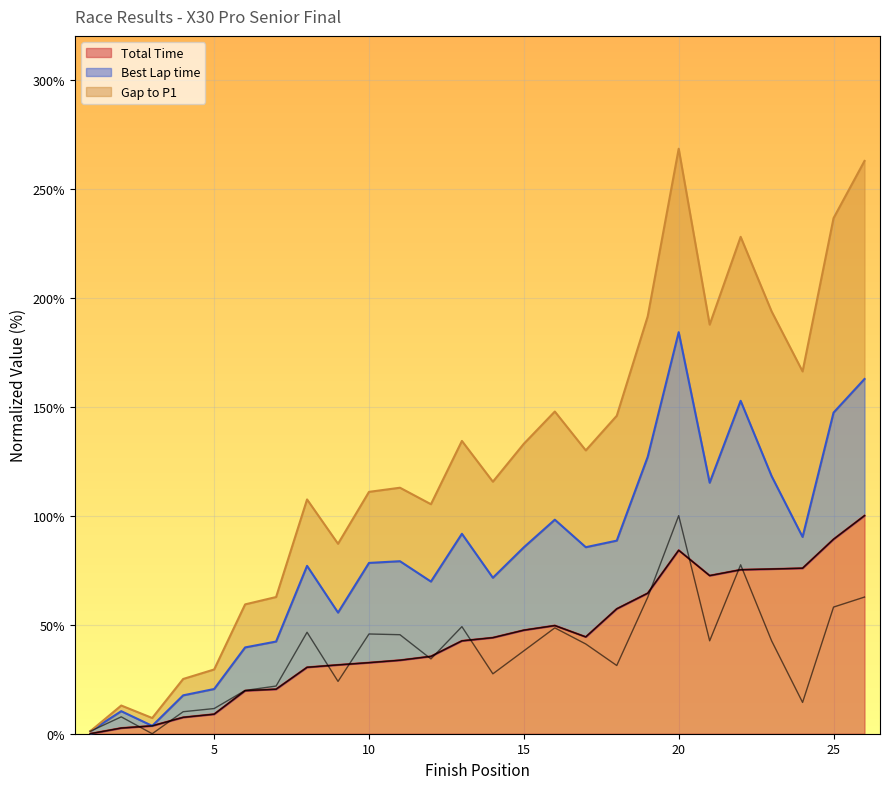

What is the sum of all Total Time values?

1148.8